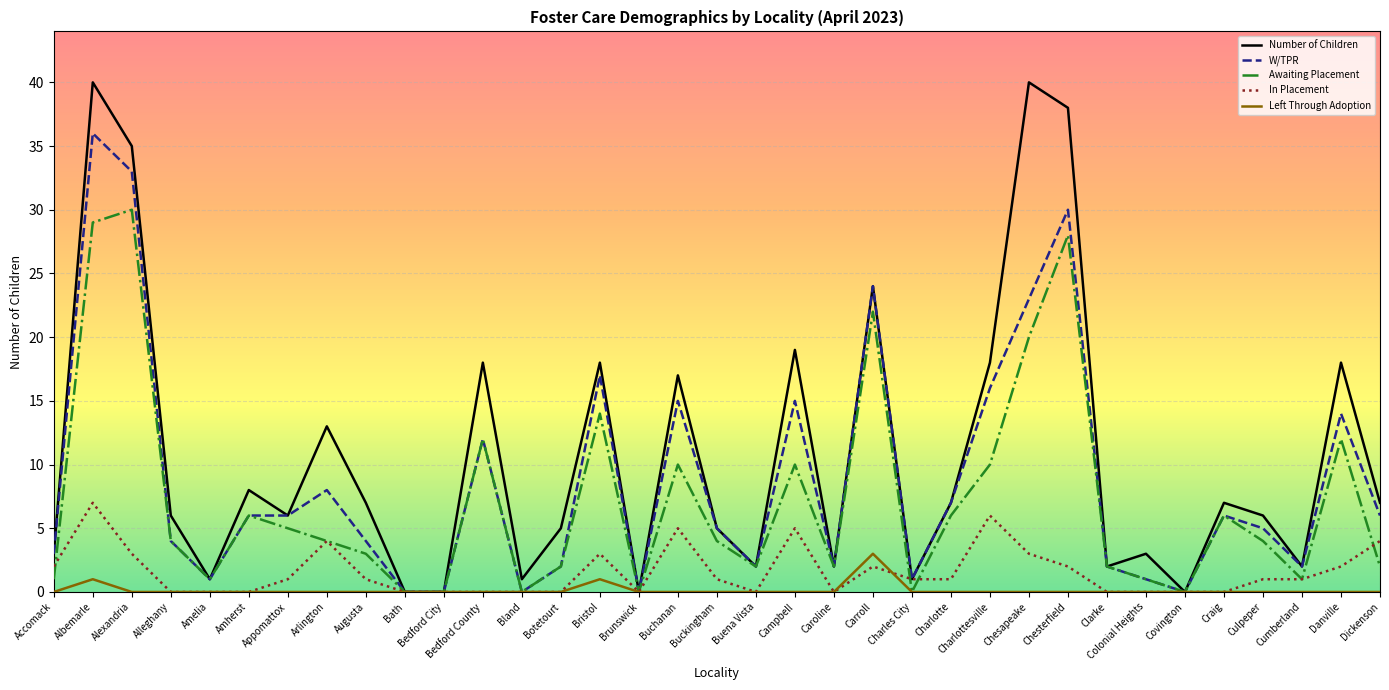

How many series are shown in this chart?

5